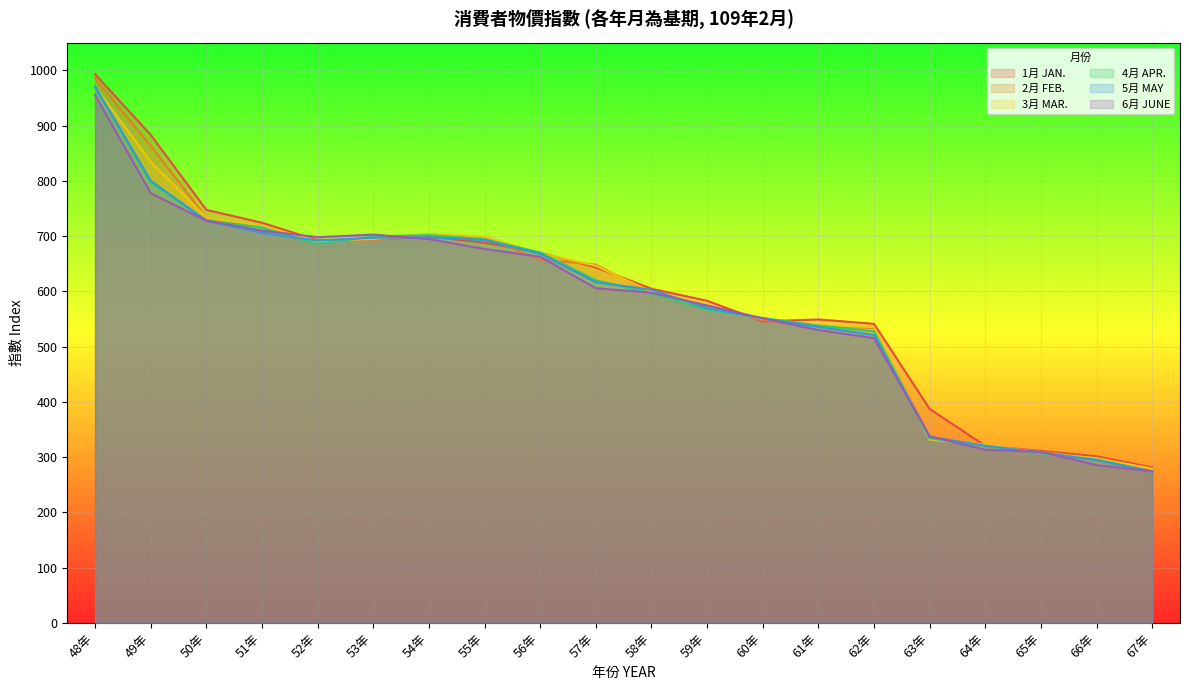

What is the difference between the highest and lowest values at 65年?

4.3